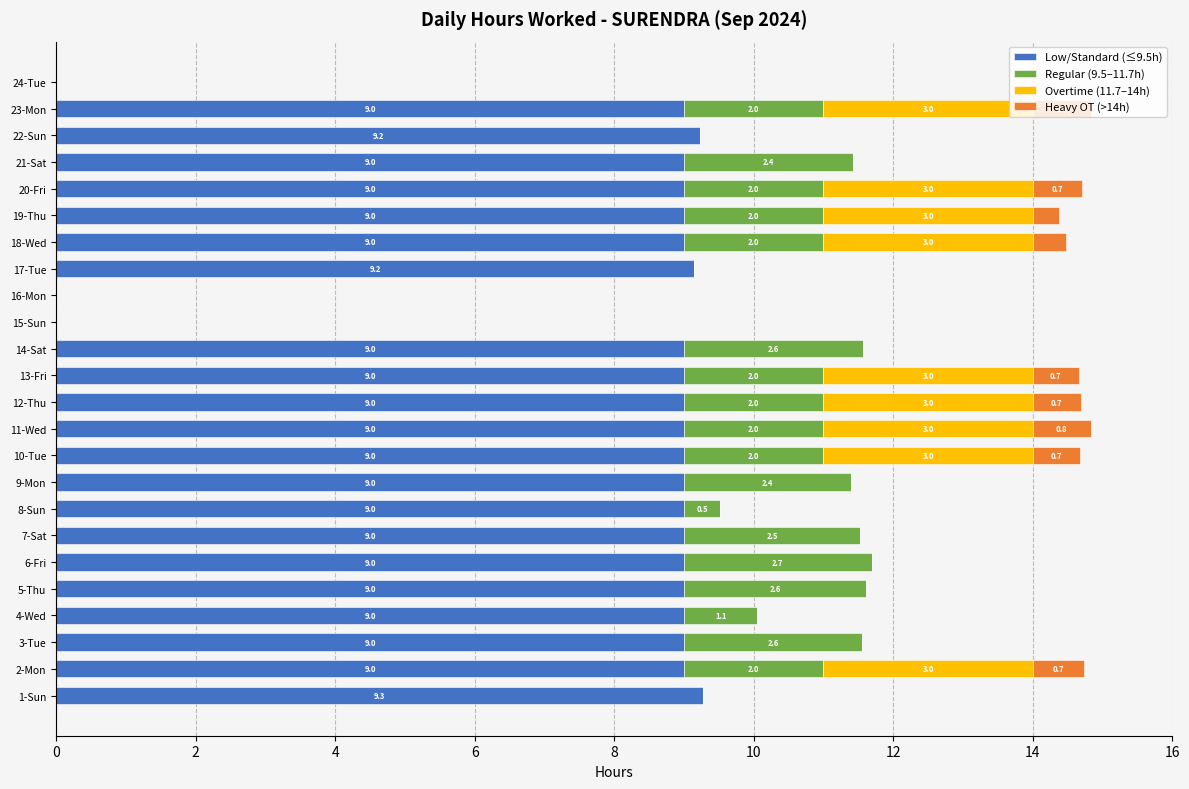

Which category has the highest value in the Low/Standard (≤9.5h) series?

1-Sun